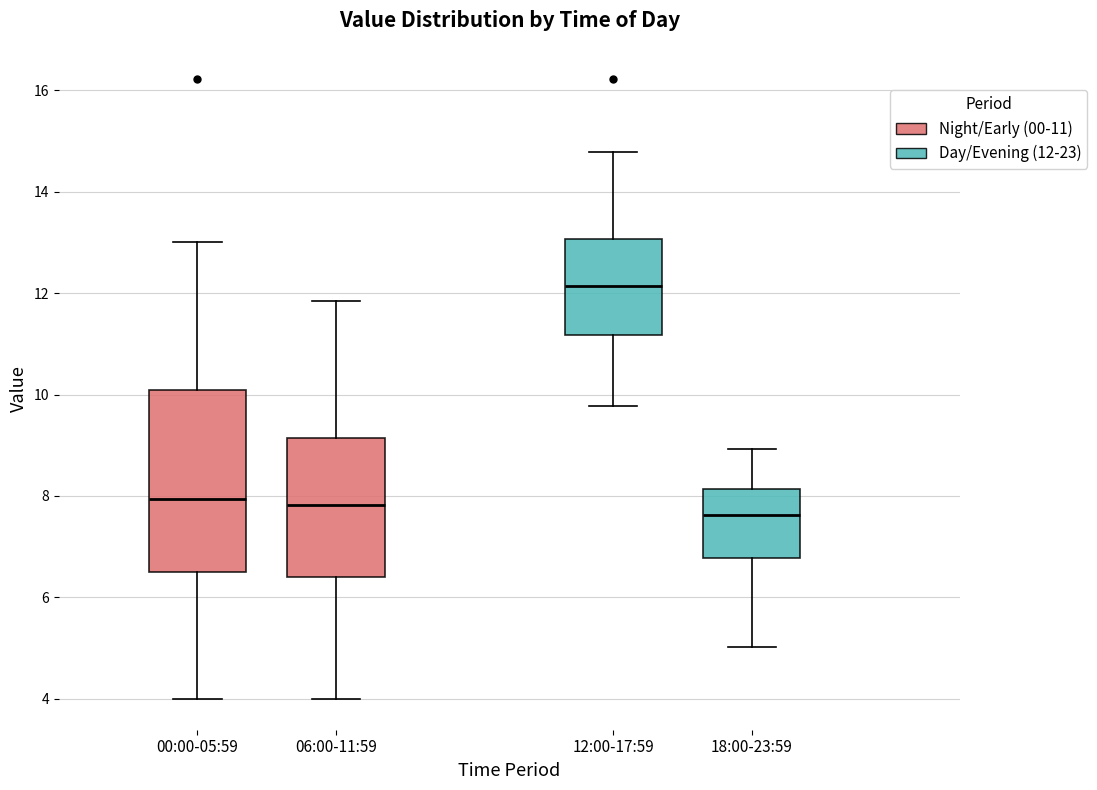

Where is the lower edge of the box for 18:00-23:59 on the y-axis? The values are not printed on the chart, so give them approximately, as read against the axis.

6.8